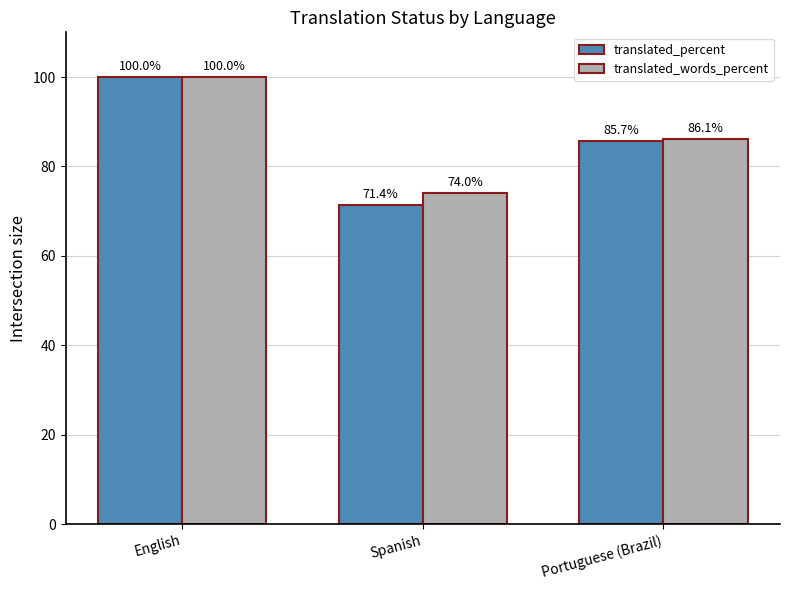

What is the label of the 2nd bar from the left?

Spanish